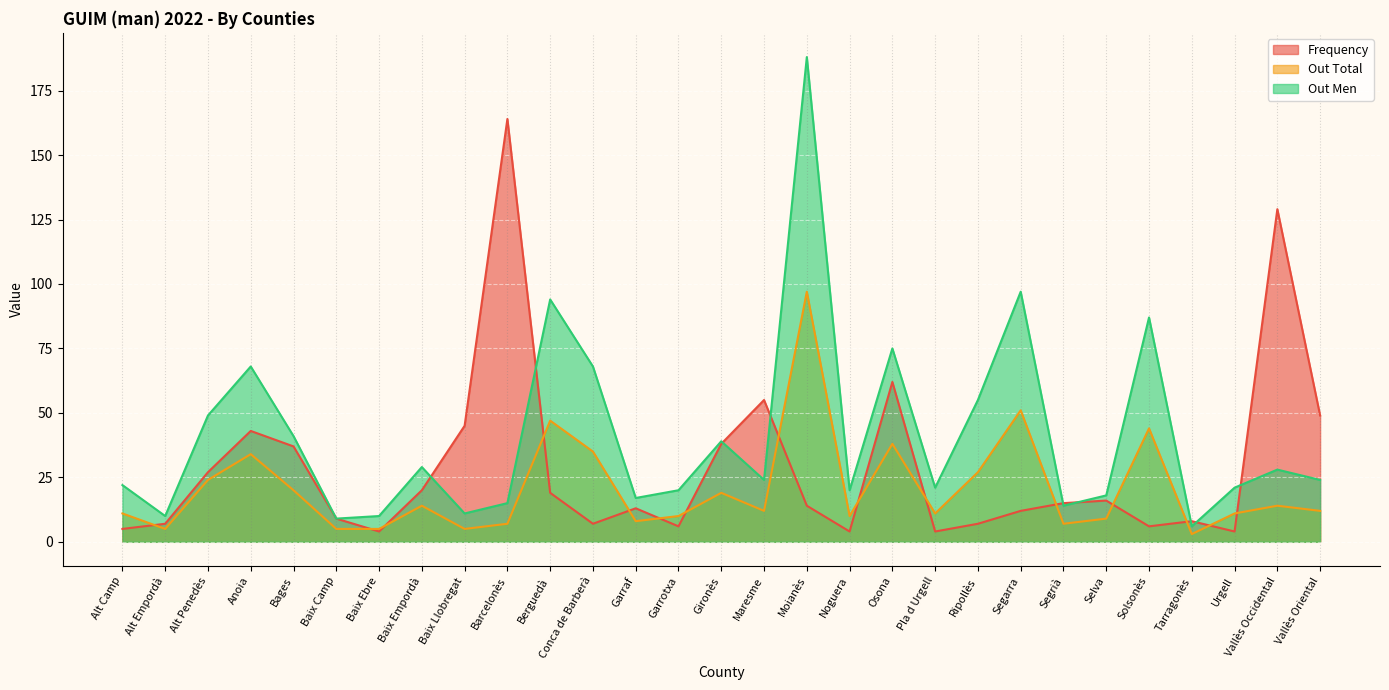

Does the chart display data point markers on the line(s)?

No